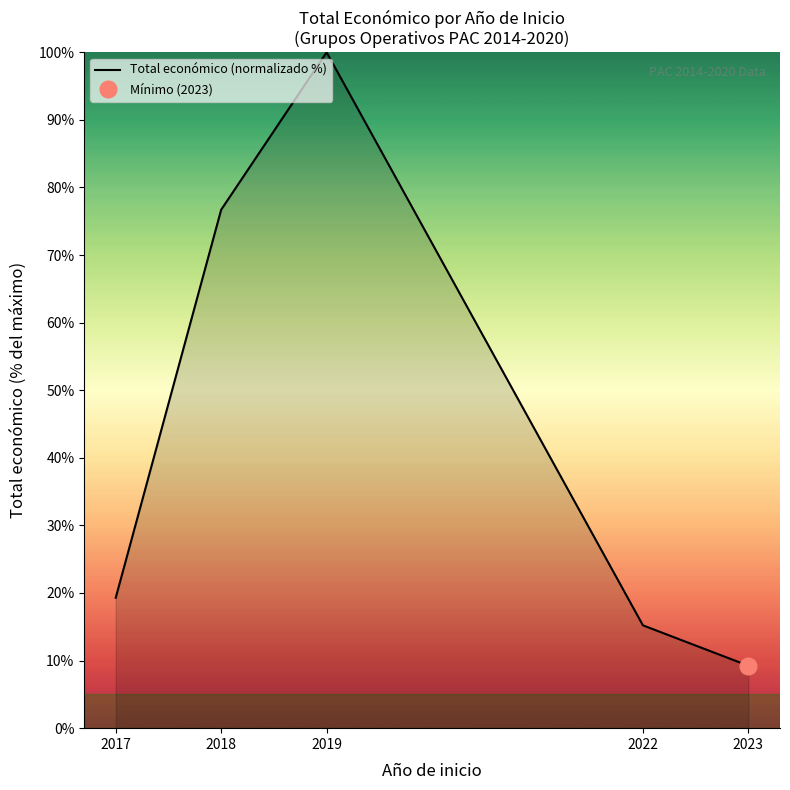

Rank the categories by value from lowest to highest.

2023, 2022, 2017, 2018, 2019